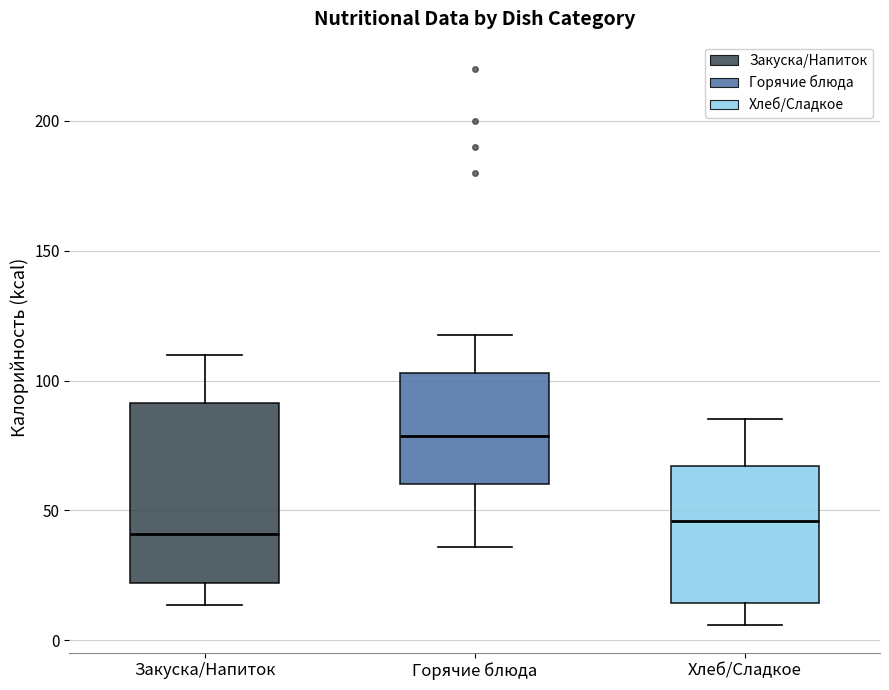

Where does the lower whisker of the box for Хлеб/Сладкое end on the y-axis? The values are not printed on the chart, so give them approximately, as read against the axis.

5